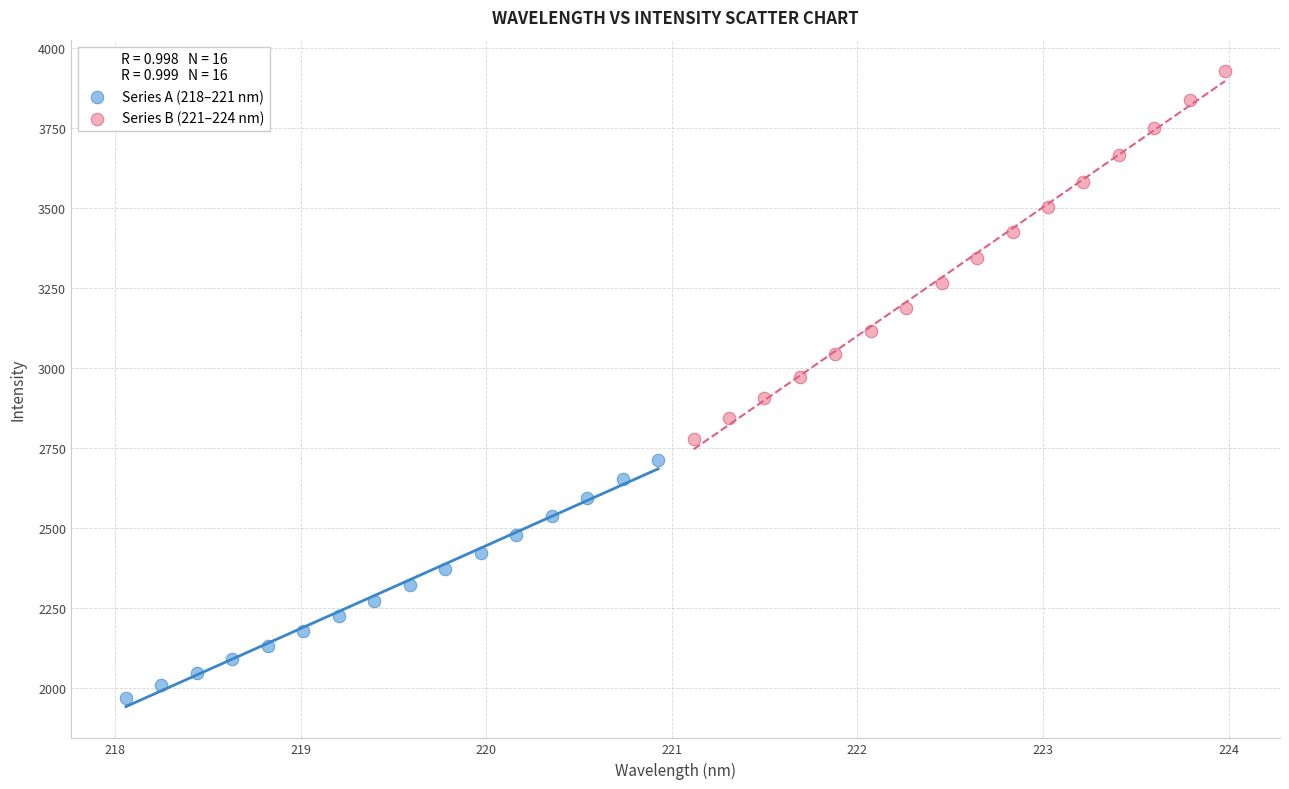

Which series contains the highest Y value?

Series B (221–224 nm)